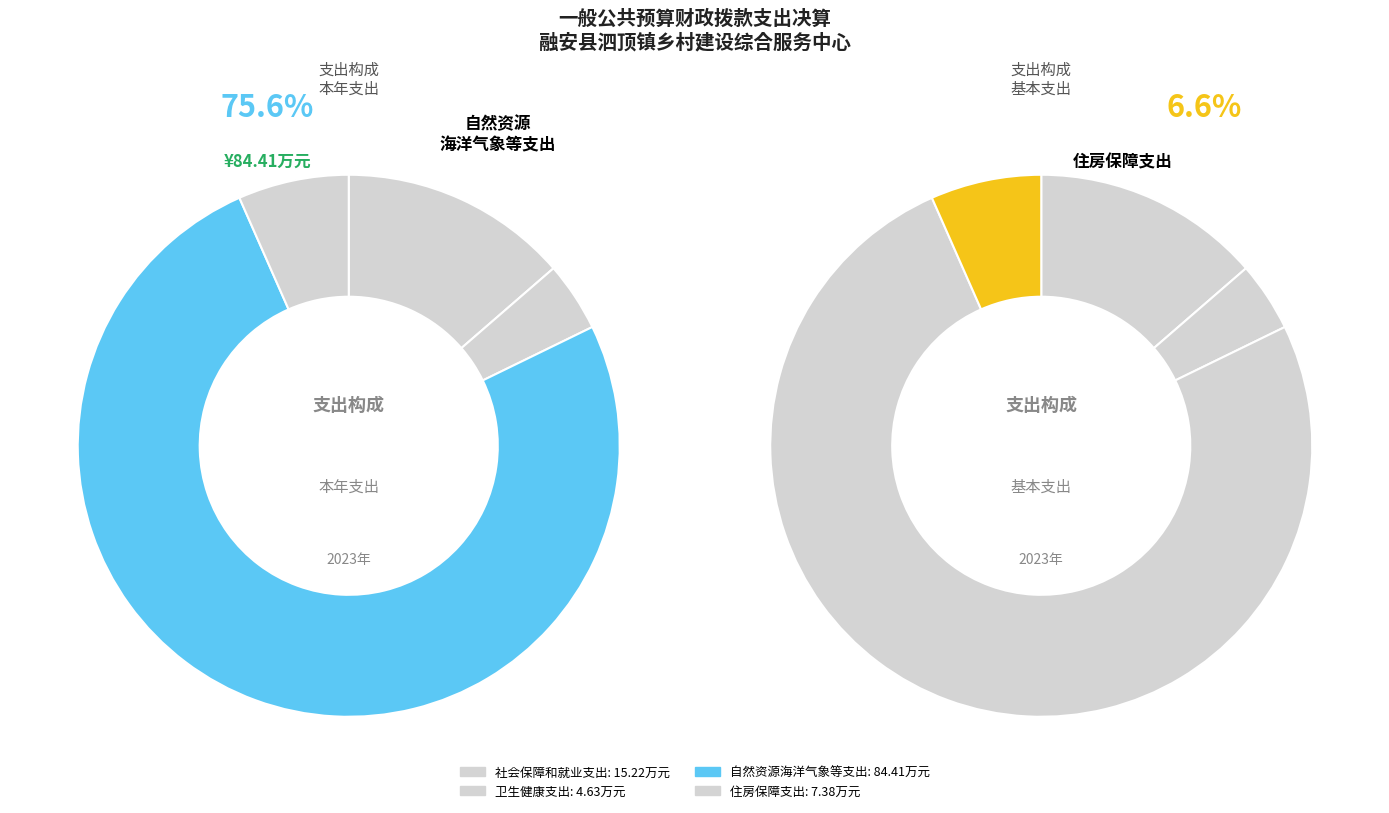

To the nearest percent, what is the average slice percentage?

25%